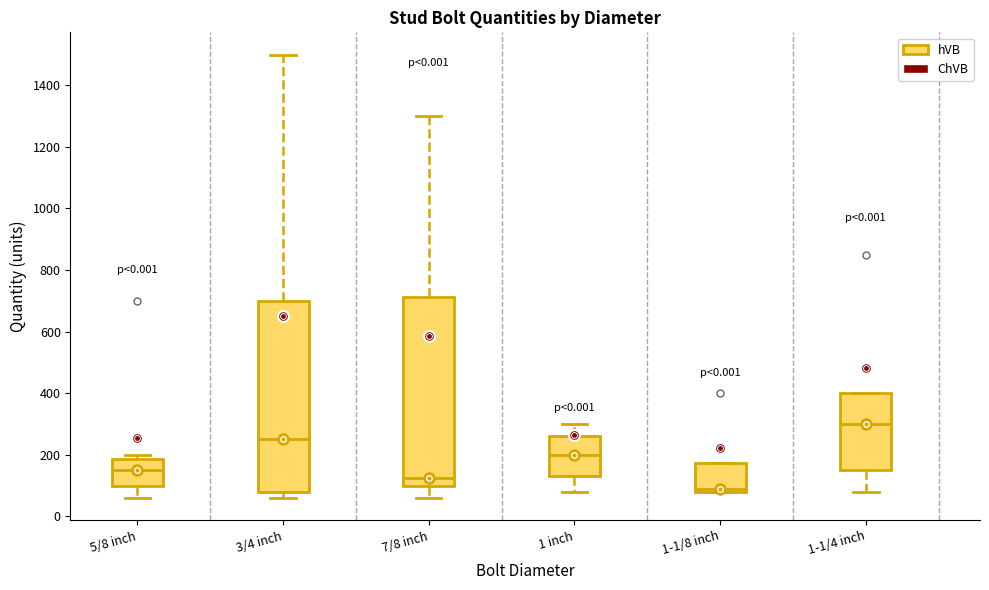

Where is the lower edge of the box for 5/8 inch on the y-axis? The values are not printed on the chart, so give them approximately, as read against the axis.

100